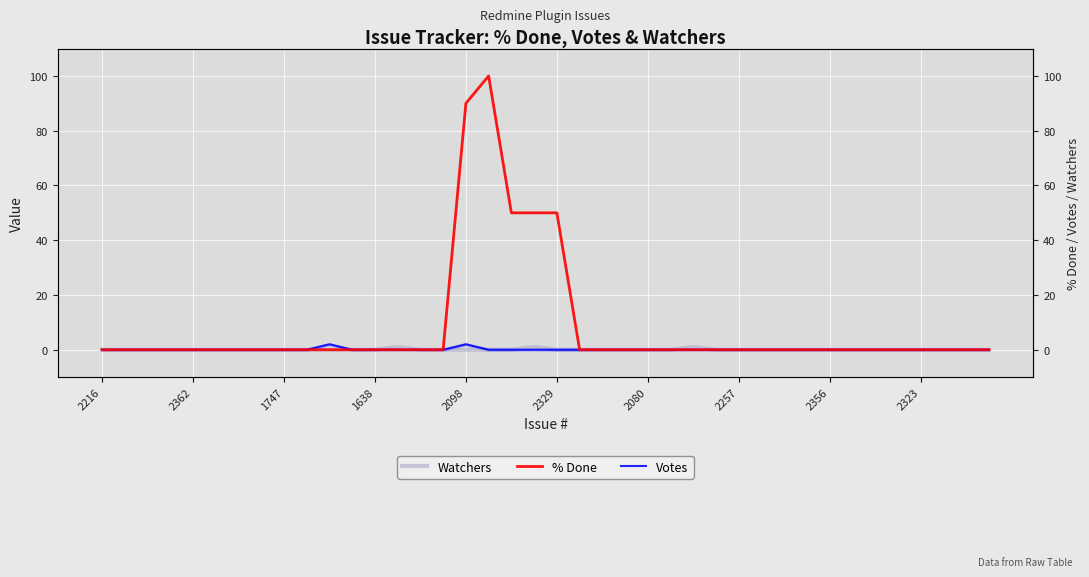

Is this an area chart (filled region under the line)?

No